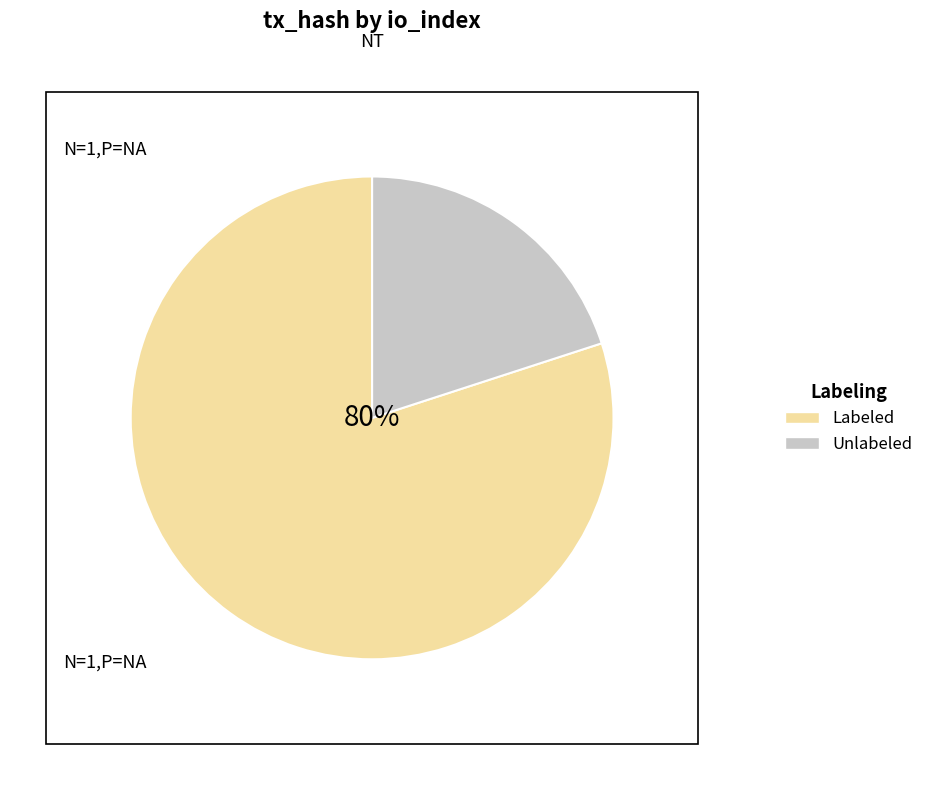

Does any single category account for the majority?

Yes